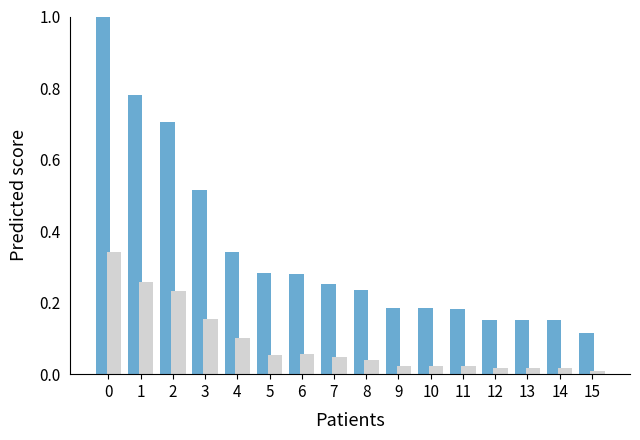

What is the greatest value displayed?

1.0